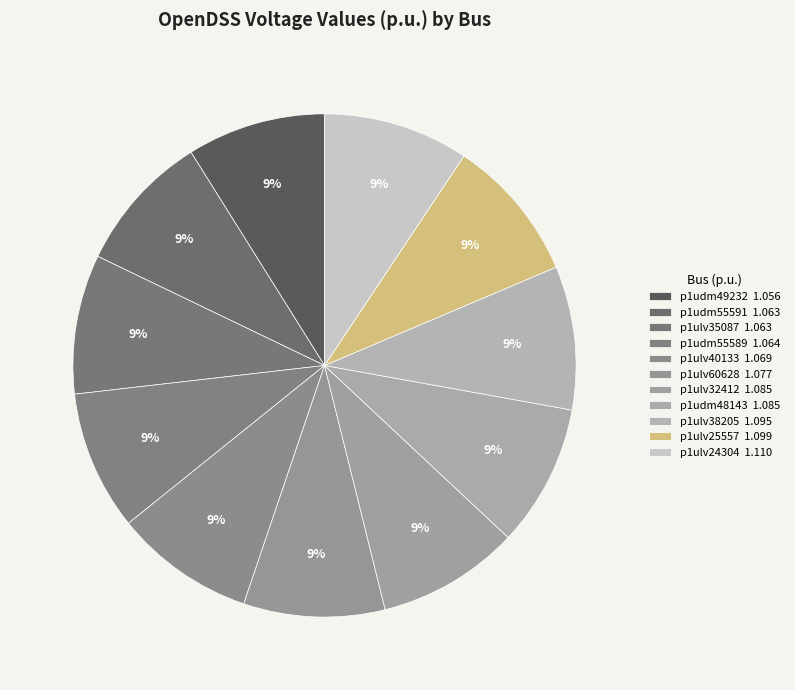

Is it true that p1ulv25557 is 9% of the pie?

True